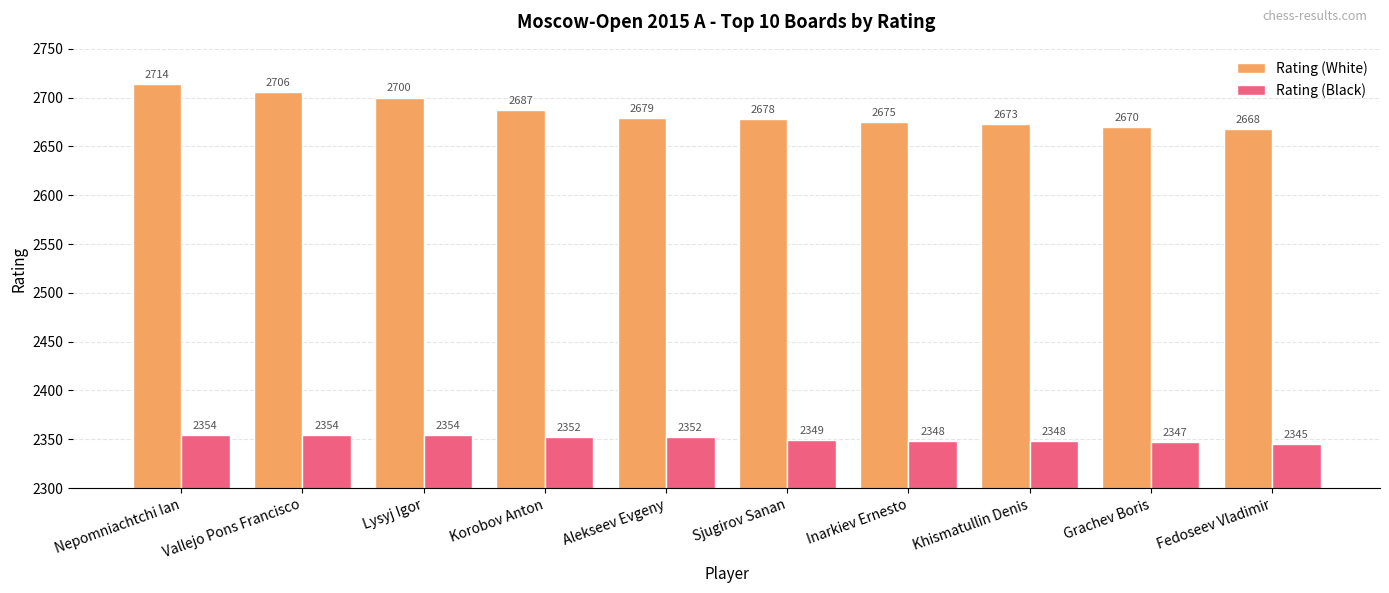

What is the total value across all series at Alekseev Evgeny?

5031